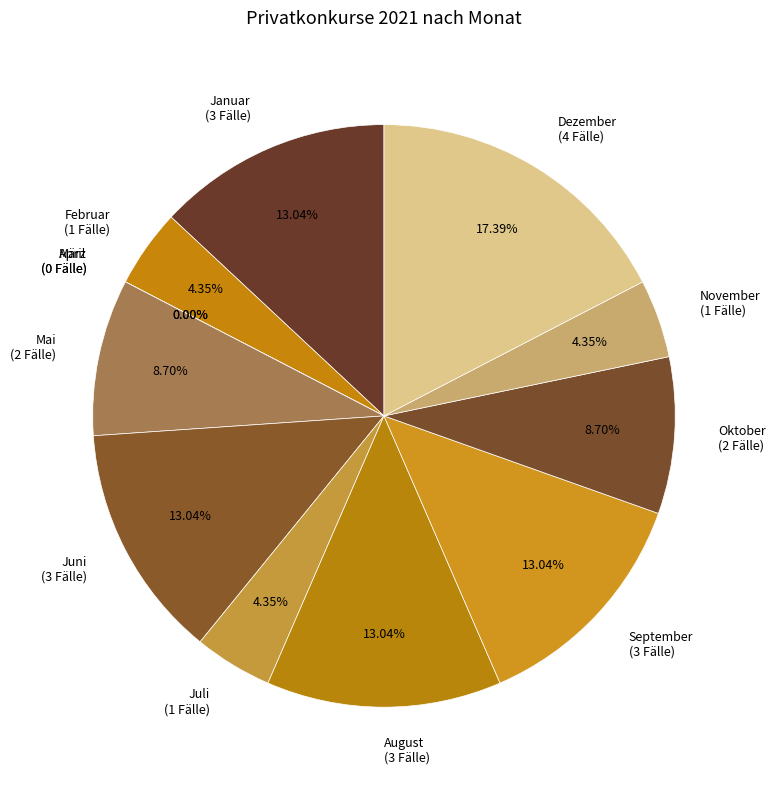

To the nearest percent, what portion does Juni represent?

13%